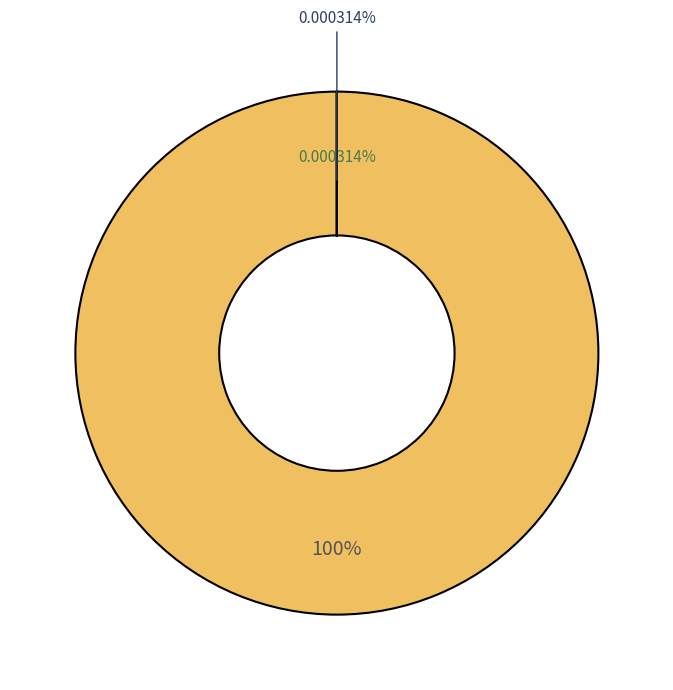

The 2023-05-31 slice represents 100% of the pie. True or false?

True